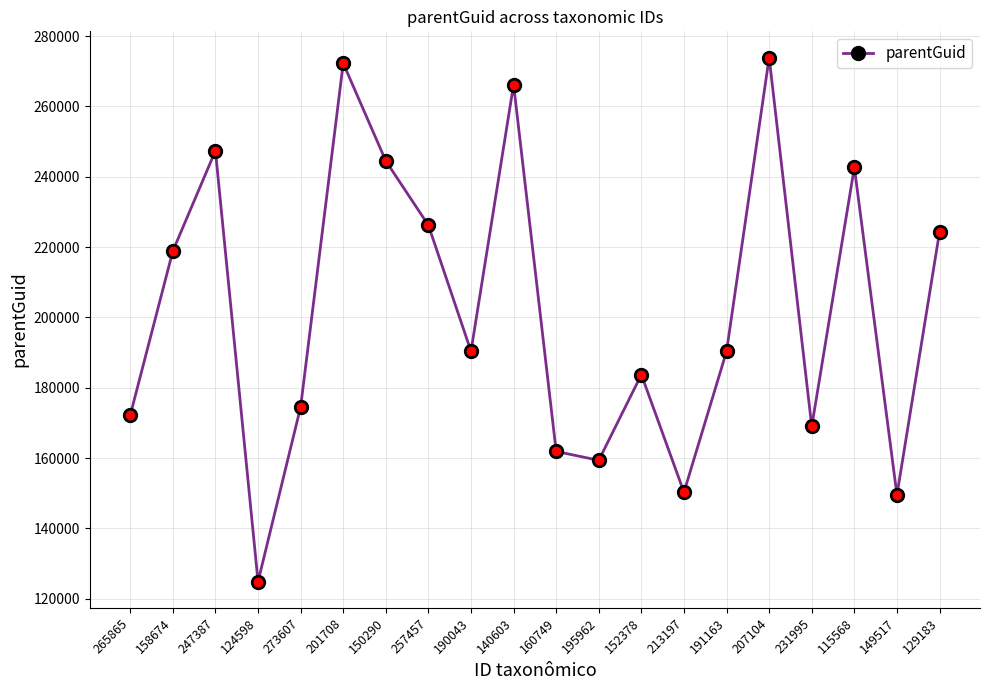

What is the minimum value shown in the chart?

124863